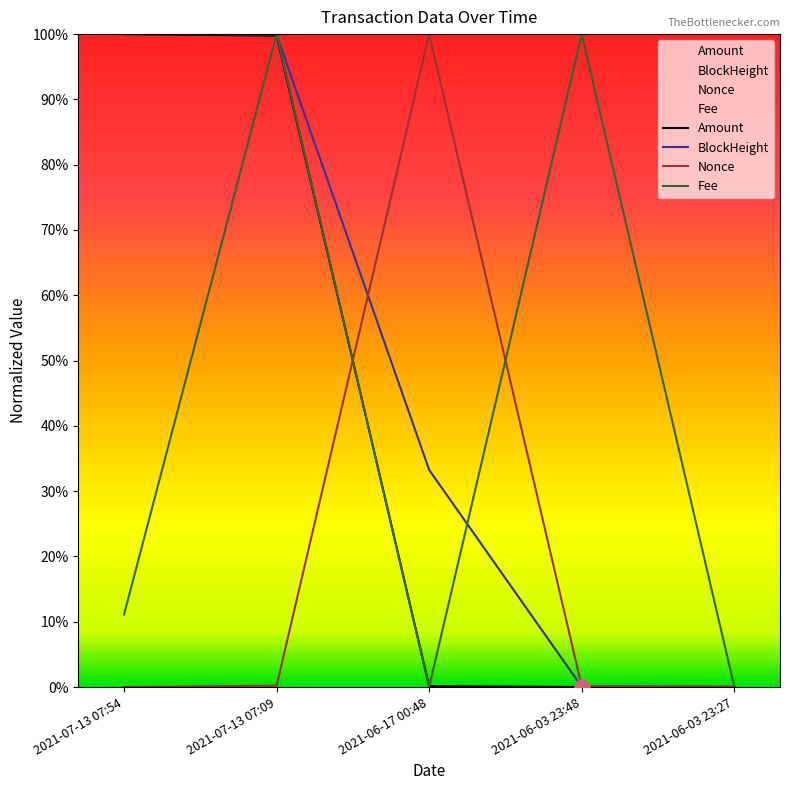

What are all the series names shown in the legend?

Amount, BlockHeight, Nonce, Fee